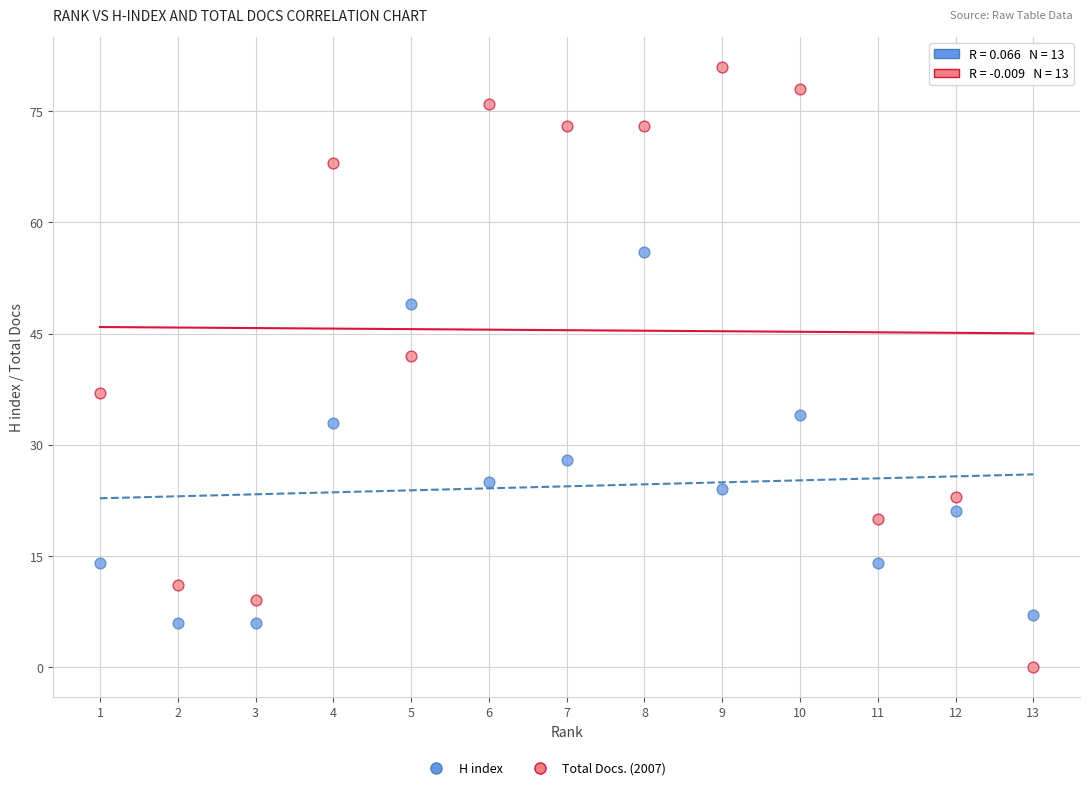

Which series reaches the minimum Y coordinate?

Total Docs. (2007)